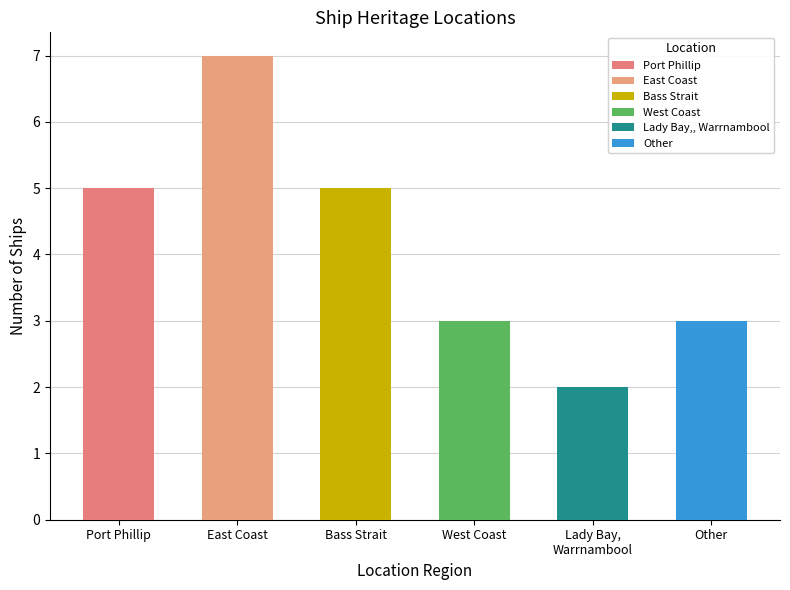

What value does the data have at East Coast?

7